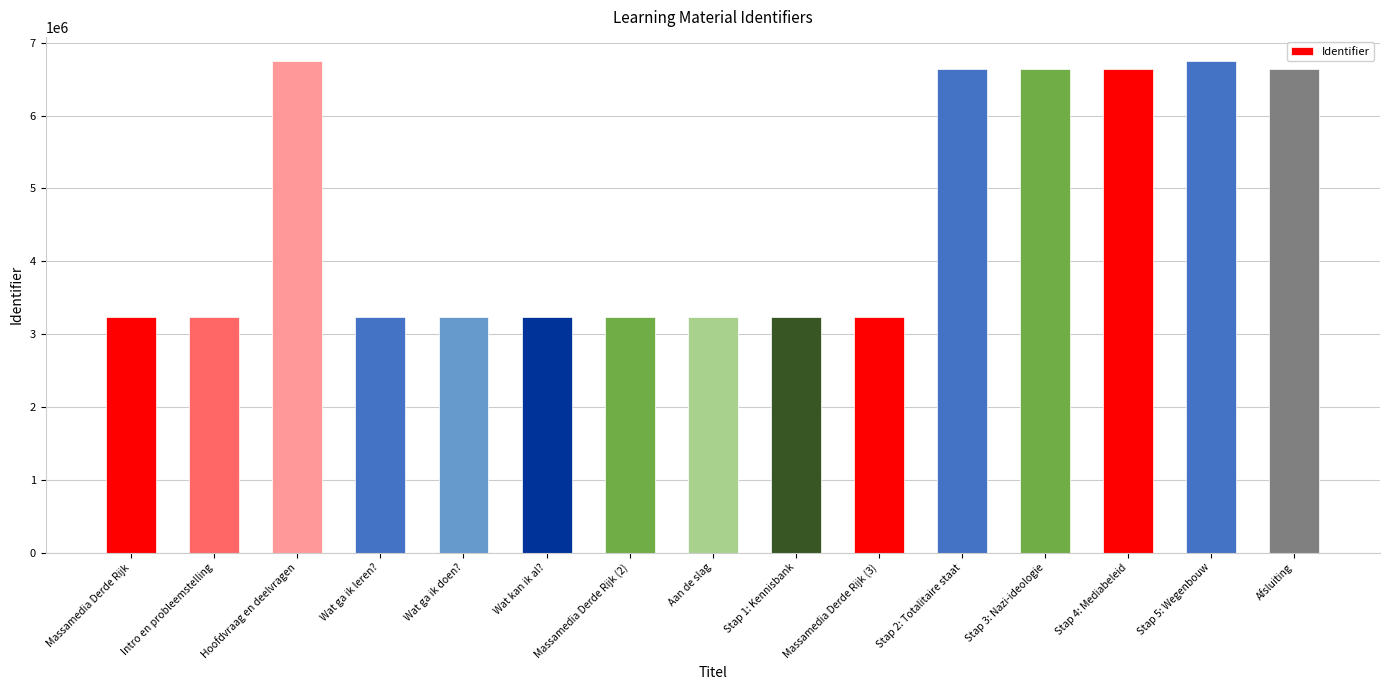

The value at Stap 4: Mediabeleid is 6644163. True or false?

True